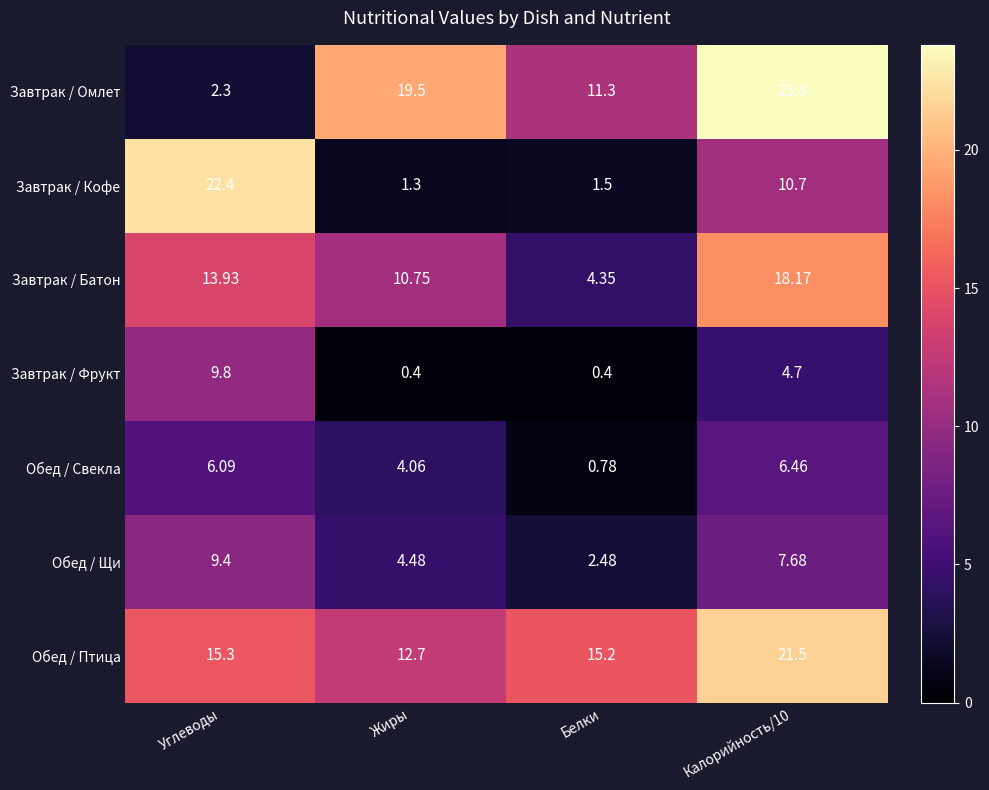

At which label does Обед / Птица first exceed 15?

Углеводы